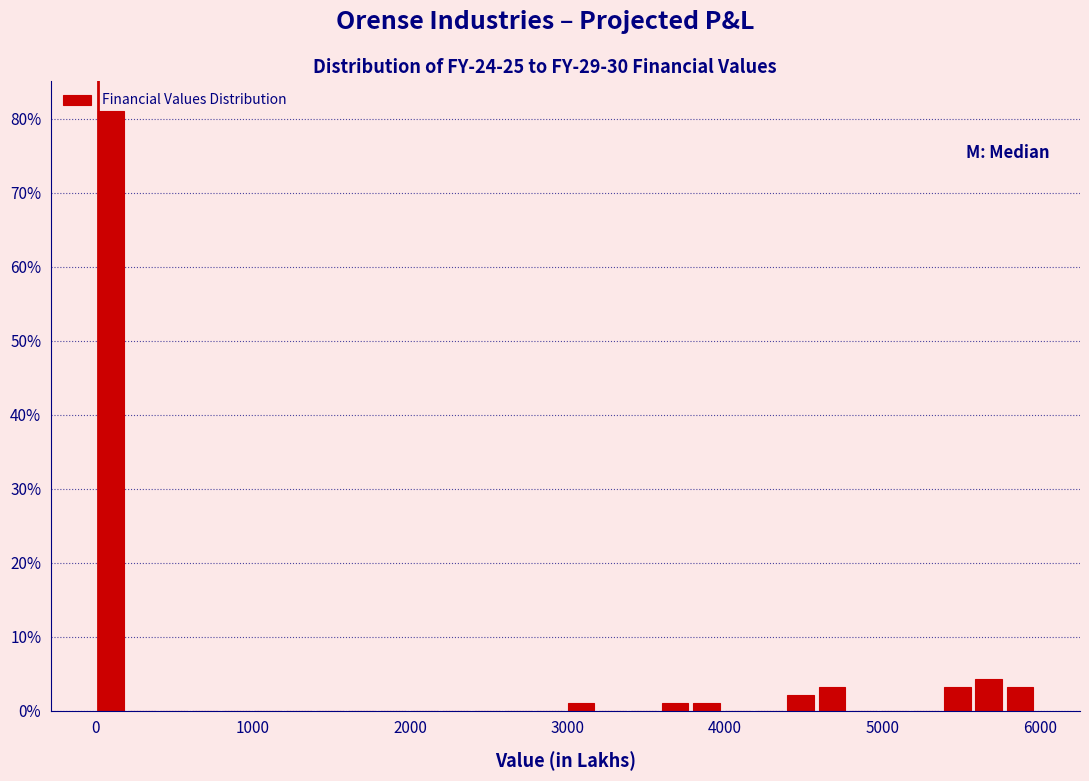

Read against the x-axis, roughly where is the centre of the tallest bar?

100